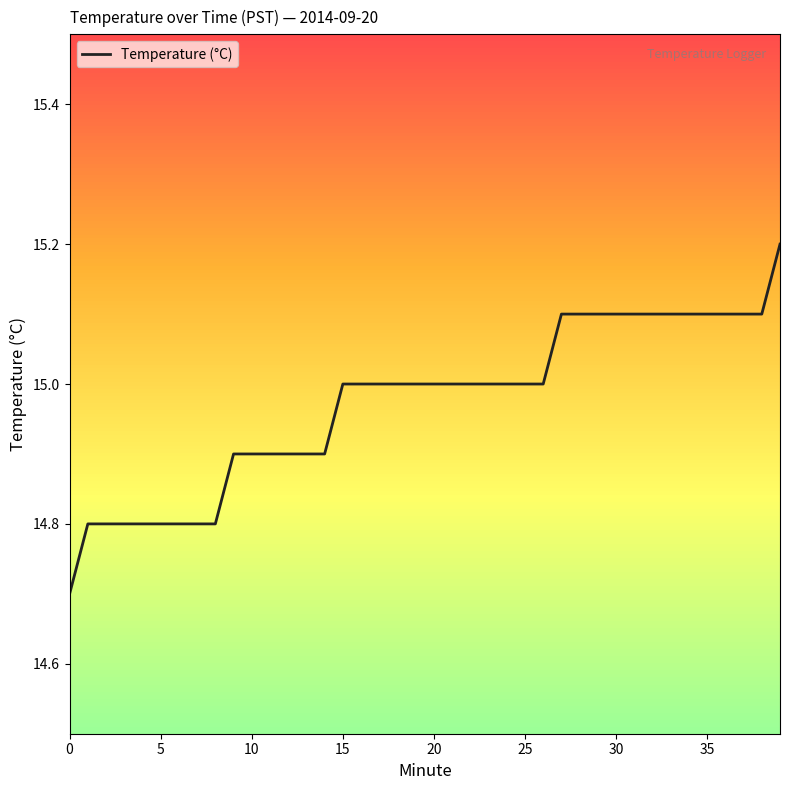

What is the label of the 16th point from the left?

15